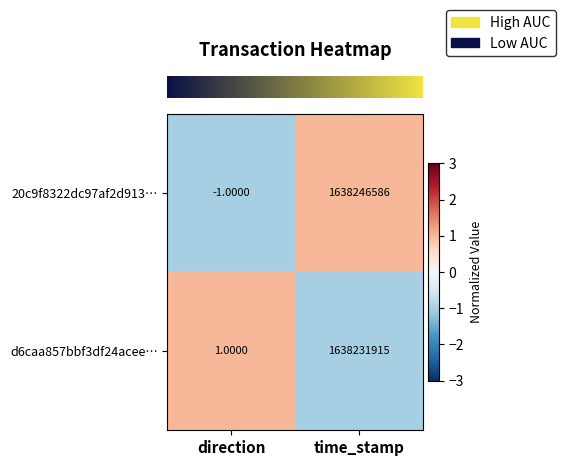

Which category has the lowest value in the d6caa857bbf3df24acee… series?

direction